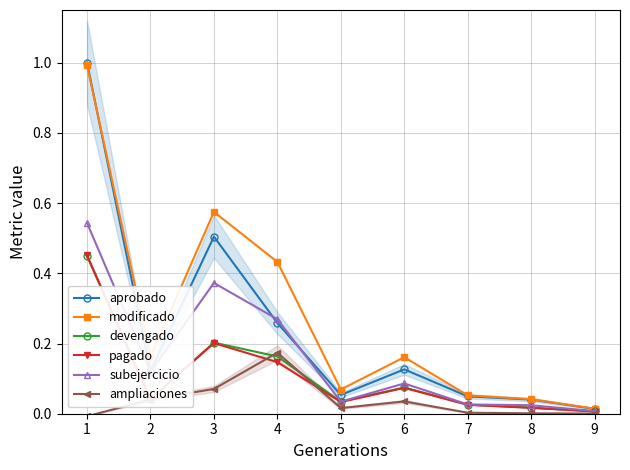

List the labels in order of ampliaciones value, largest first.

4, 3, 2, 6, 5, 7, 8, 9, 1